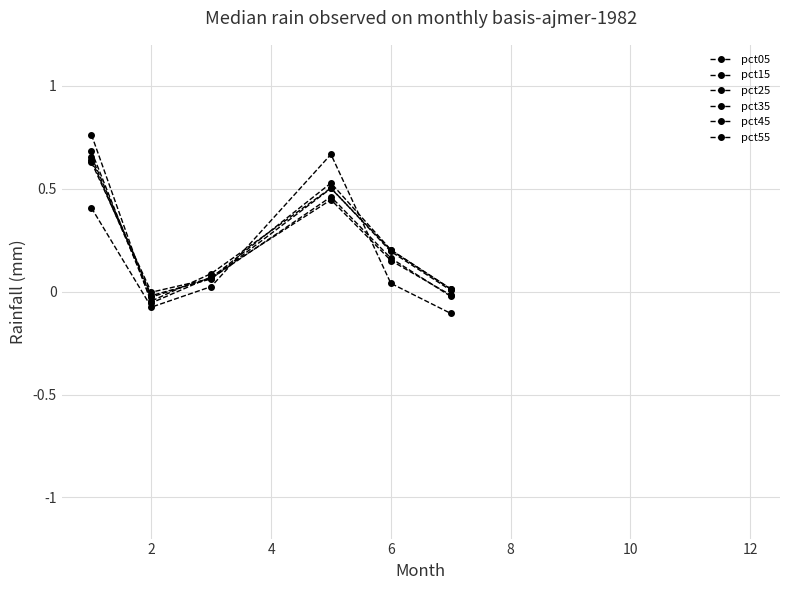

True or false: pct45 has more than 0 interior local peaks.

True